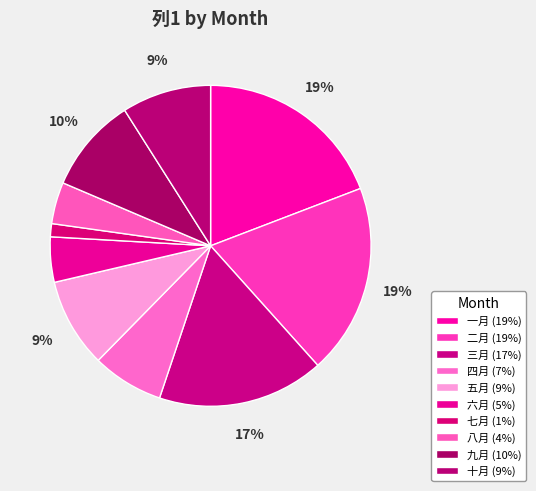

Is it true that 九月 is 3% of the pie?

False